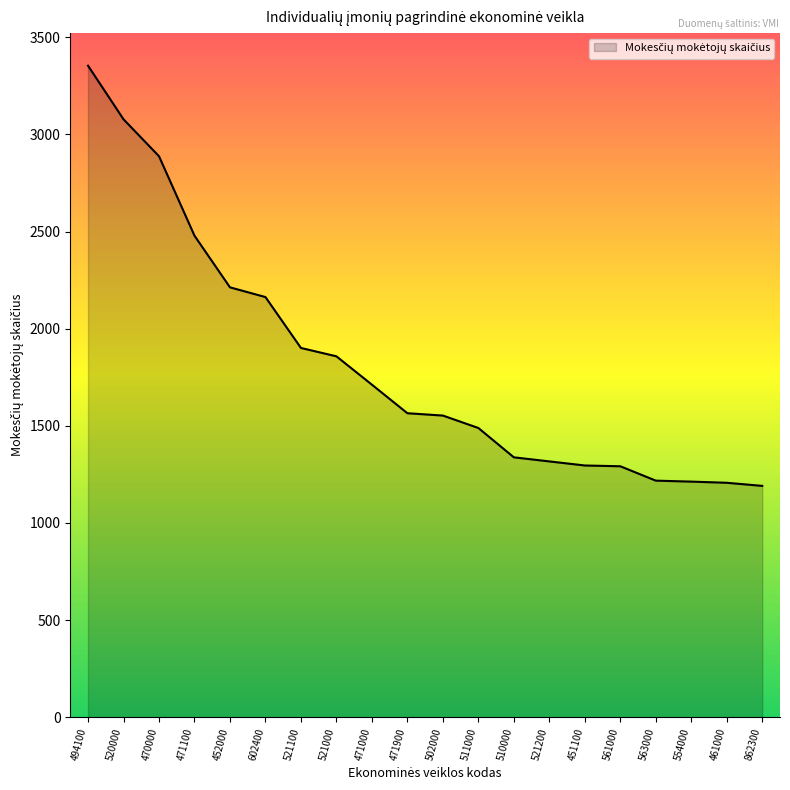

What value does the data have at 521000?

1858